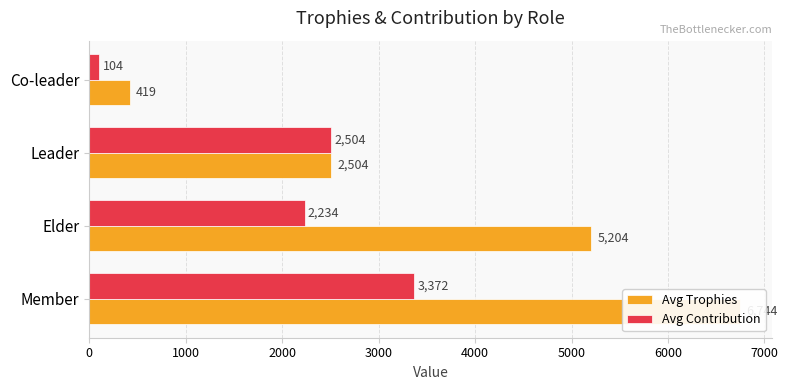

What are all the series names shown in the legend?

Avg Trophies, Avg Contribution